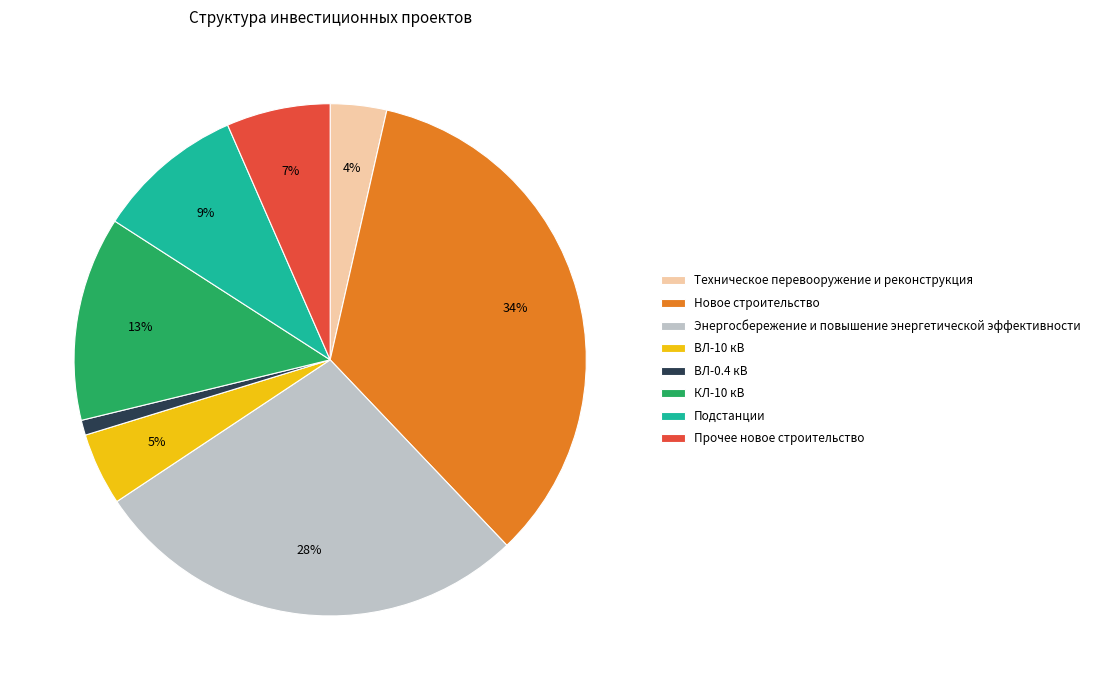

How many slices are in this pie chart?

8